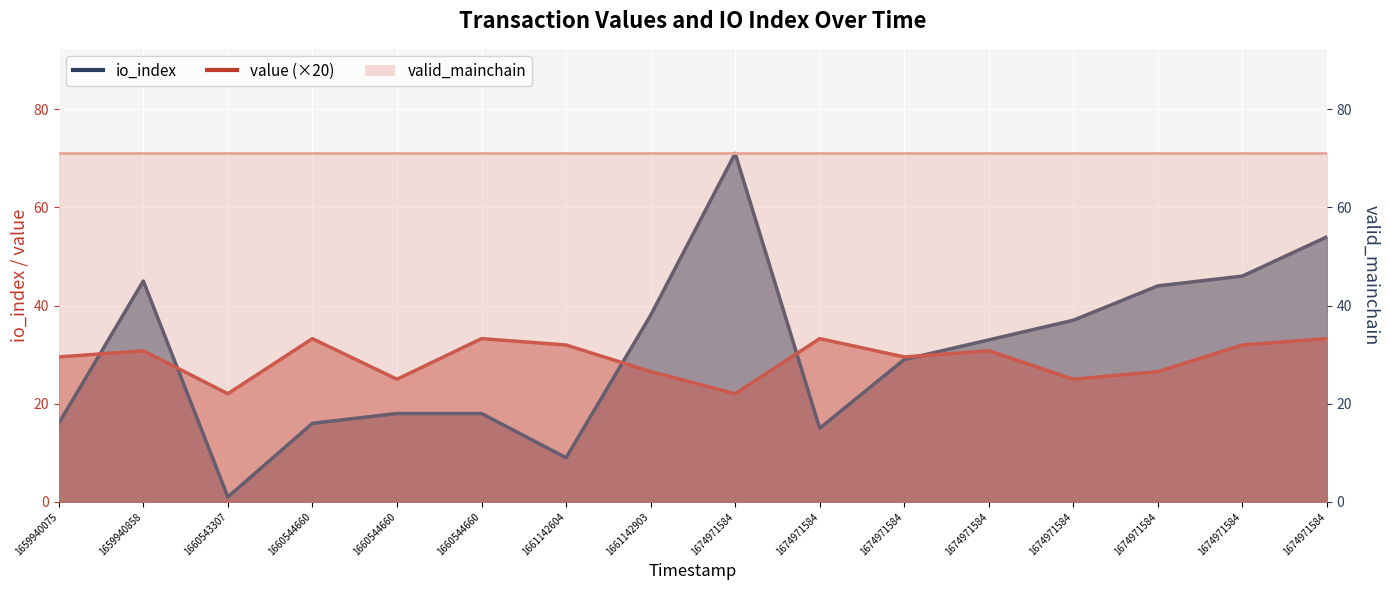

Which series has the widest spread of values?

io_index line